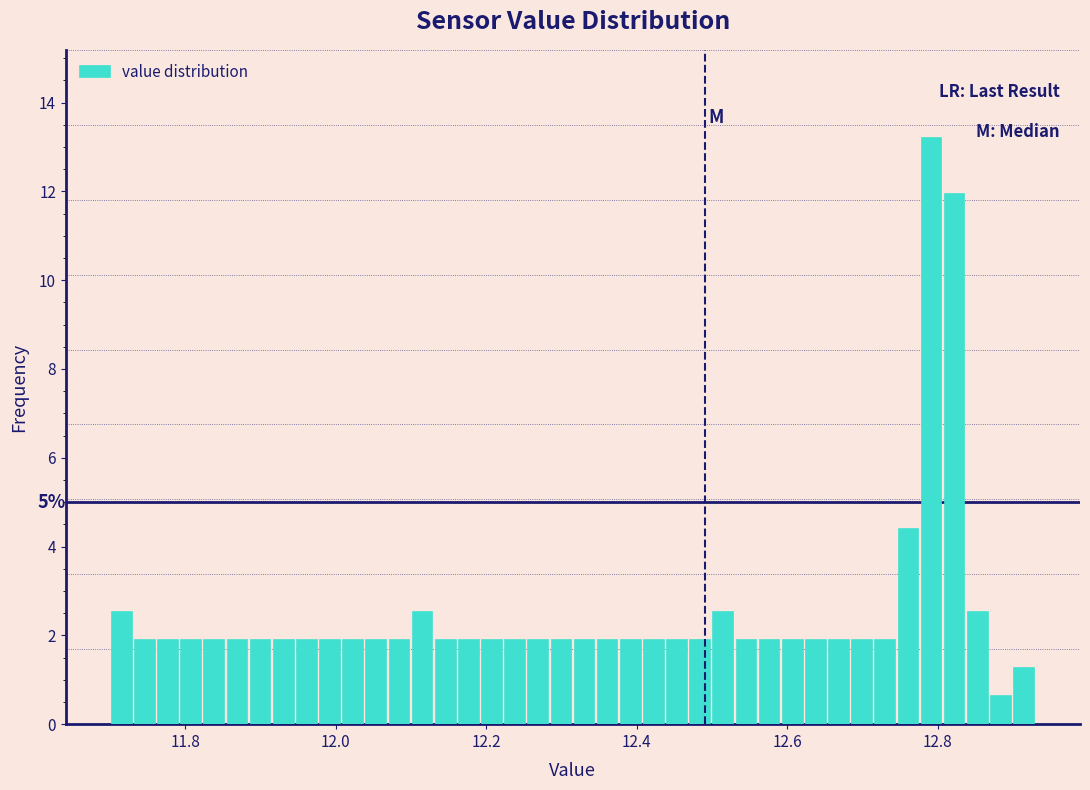

Around what value on the x-axis is the tallest bar? Give the approximate position of its centre, as read against the axis.

12.80